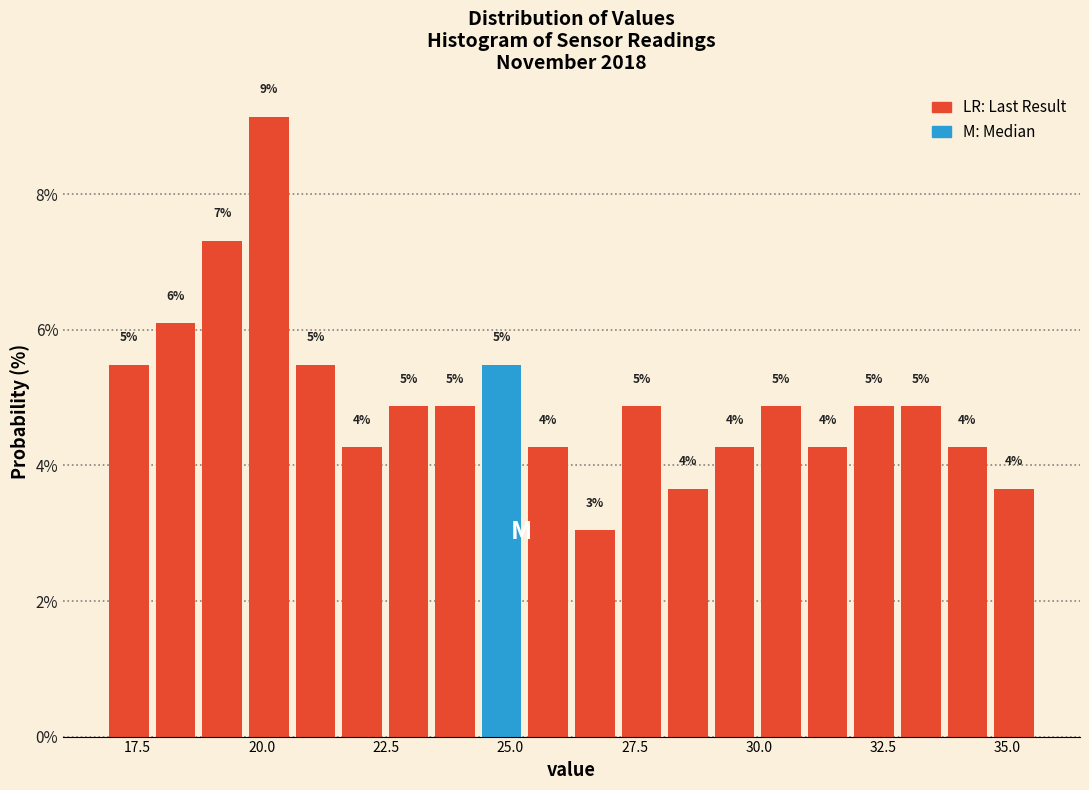

Read against the x-axis, roughly where is the centre of the tallest bar?

20.0